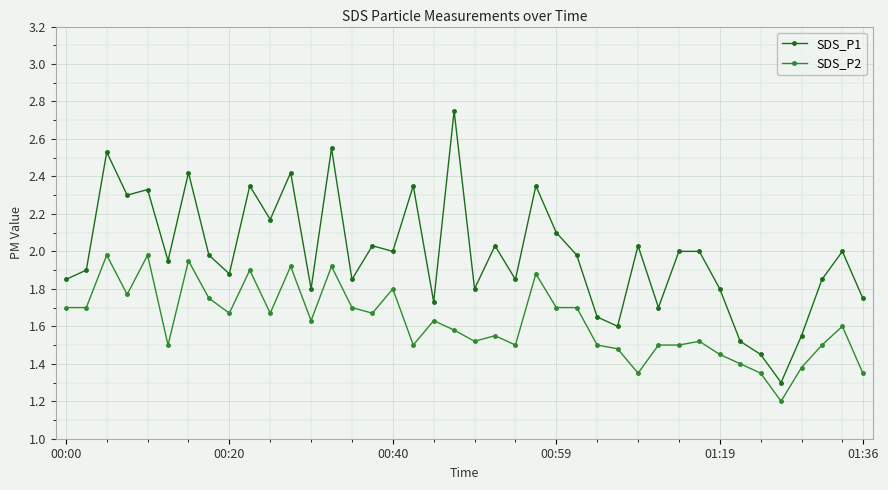

Rank the series by their average value, from lowest to highest.

SDS_P2, SDS_P1